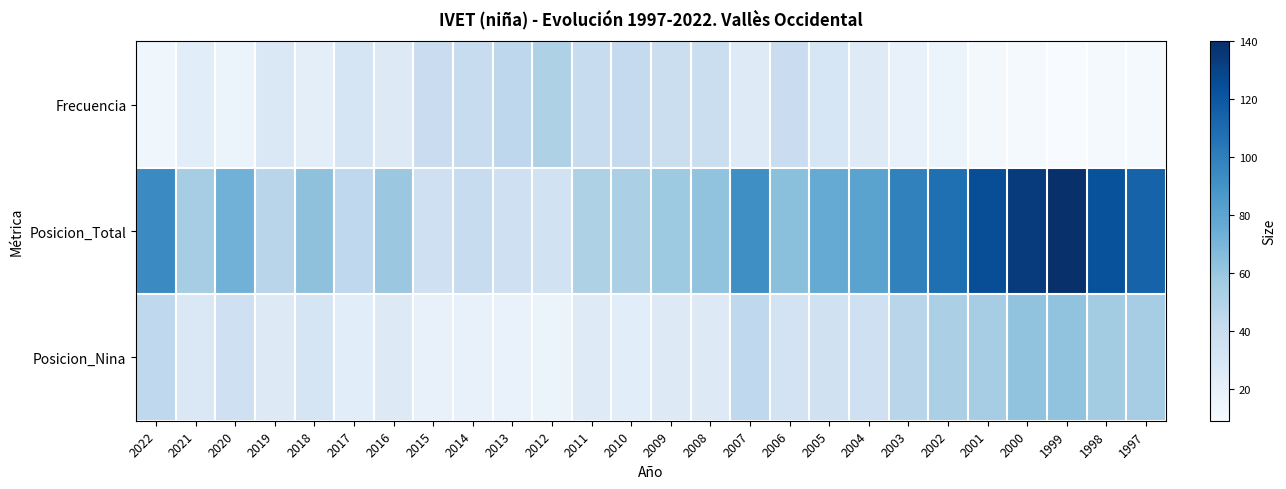

Reading left to right, what are all the values shown in this chart?

Frecuencia: 2022=14	2021=23	2020=17	2019=28	2018=22	2017=31	2016=26	2015=39	2014=40	2013=45	2012=51	2011=40	2010=42	2009=38	2008=38	2007=25	2006=39	2005=30	2004=25	2003=19	2002=16	2001=12	2000=11	1999=9	1998=11	1997=11
Posicion_Total: 2022=94	2021=55	2020=72	2019=47	2018=63	2017=44	2016=59	2015=36	2014=40	2013=36	2012=34	2011=51	2010=53	2009=58	2008=62	2007=92	2006=64	2005=77	2004=81	2003=99	2002=108	2001=125	2000=134	1999=140	1998=123	1997=114
Posicion_Nina: 2022=44	2021=28	2020=36	2019=26	2018=31	2017=23	2016=26	2015=19	2014=19	2013=18	2012=16	2011=25	2010=23	2009=26	2008=26	2007=44	2006=33	2005=35	2004=36	2003=47	2002=53	2001=55	2000=62	1999=62	1998=56	1997=55